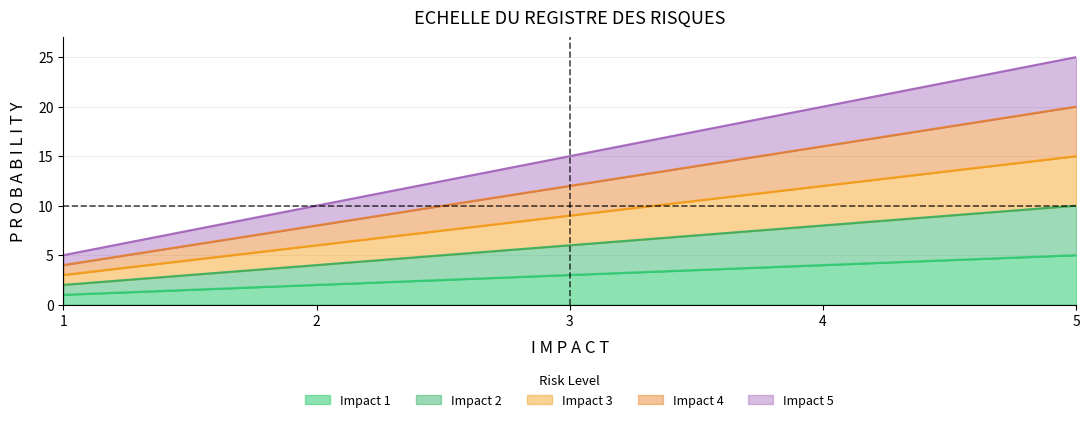

True or false: Impact 1 has more than 2 points higher than both neighbors.

False